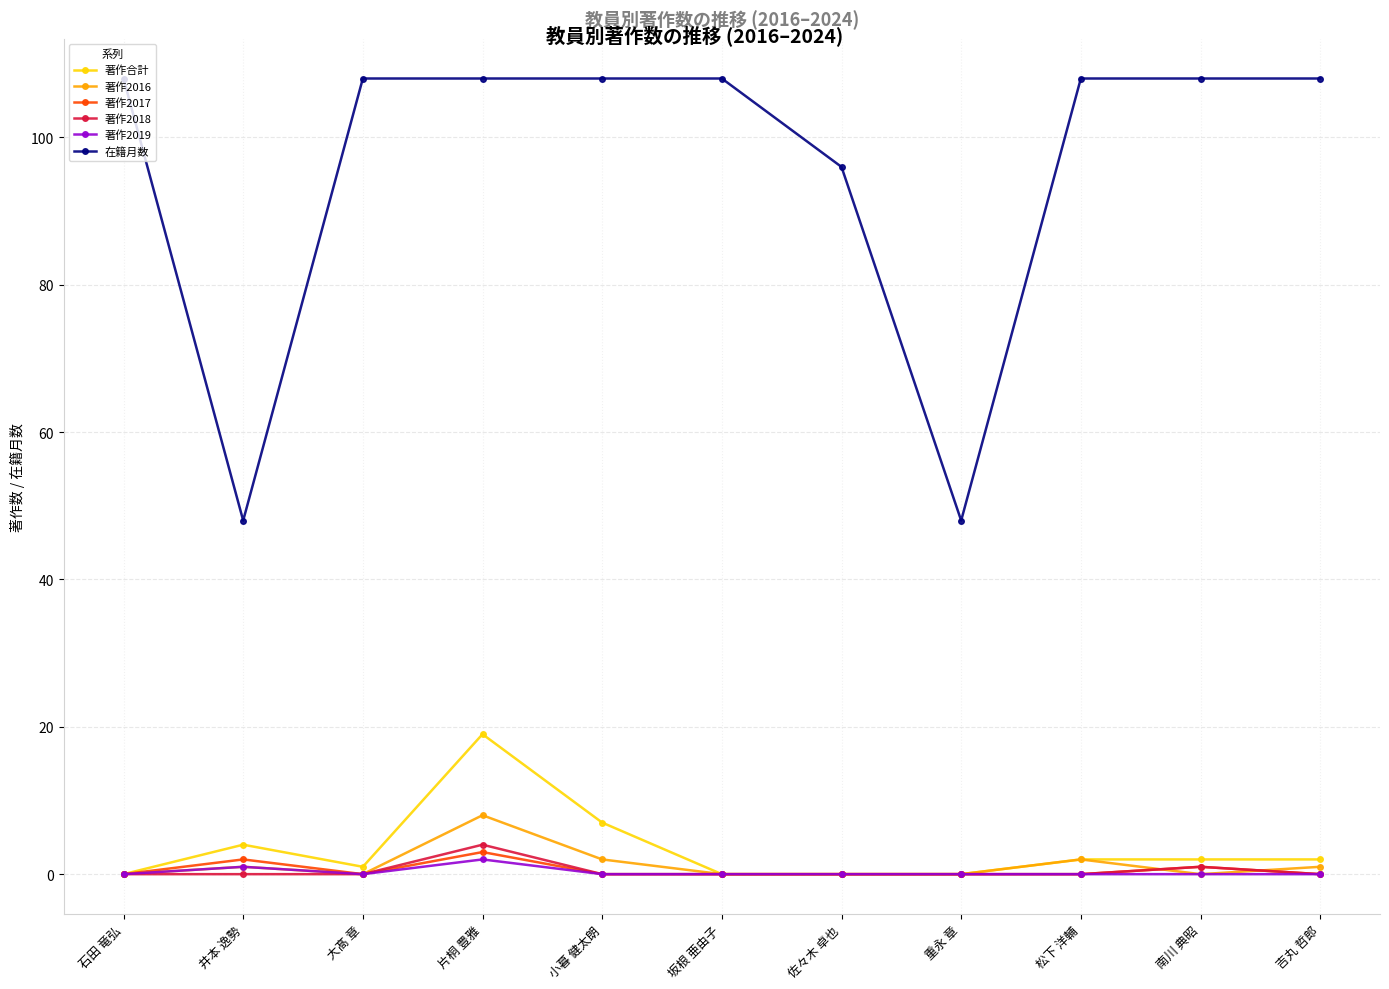

Which series ends up on top after the final intersection of 著作2018 and 著作2016?

著作2016